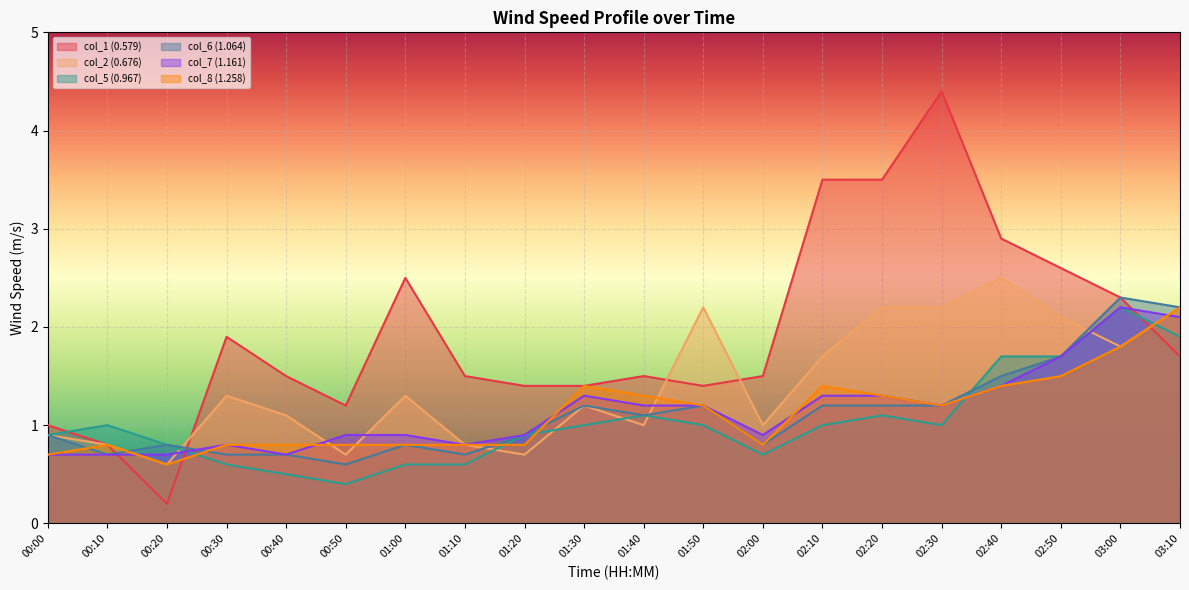

Between 01:50 and 03:00, which is larger?

03:00